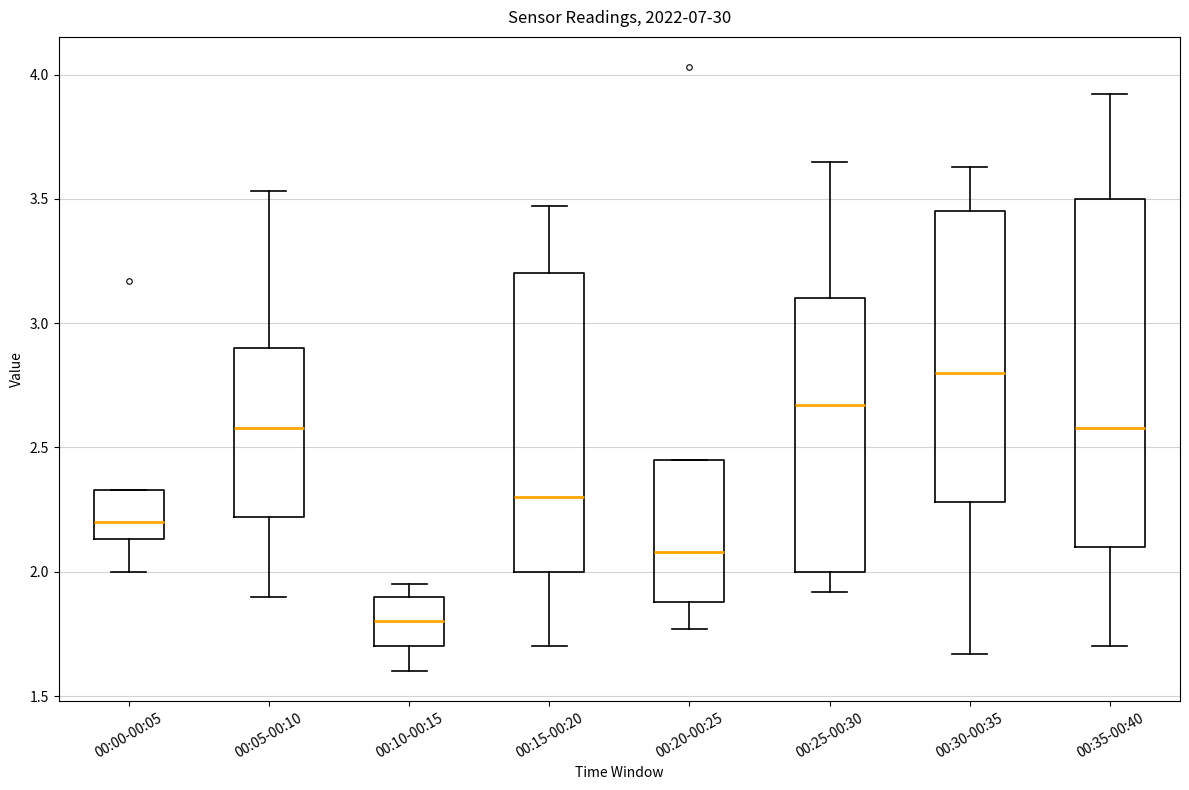

Where does the median line of the box for 00:00-00:05 sit on the y-axis? The values are not printed on the chart, so give them approximately, as read against the axis.

2.20